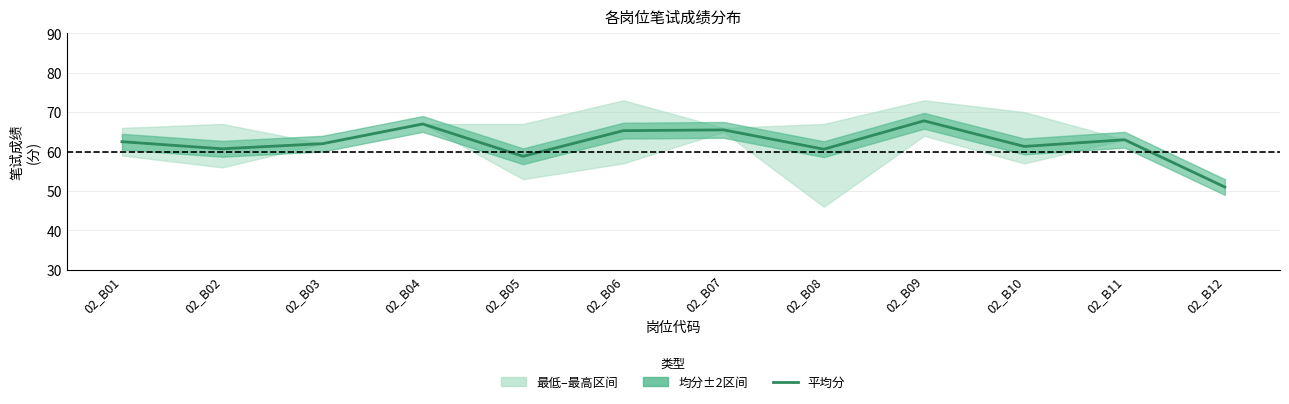

Where is the first local minimum?

02_B02